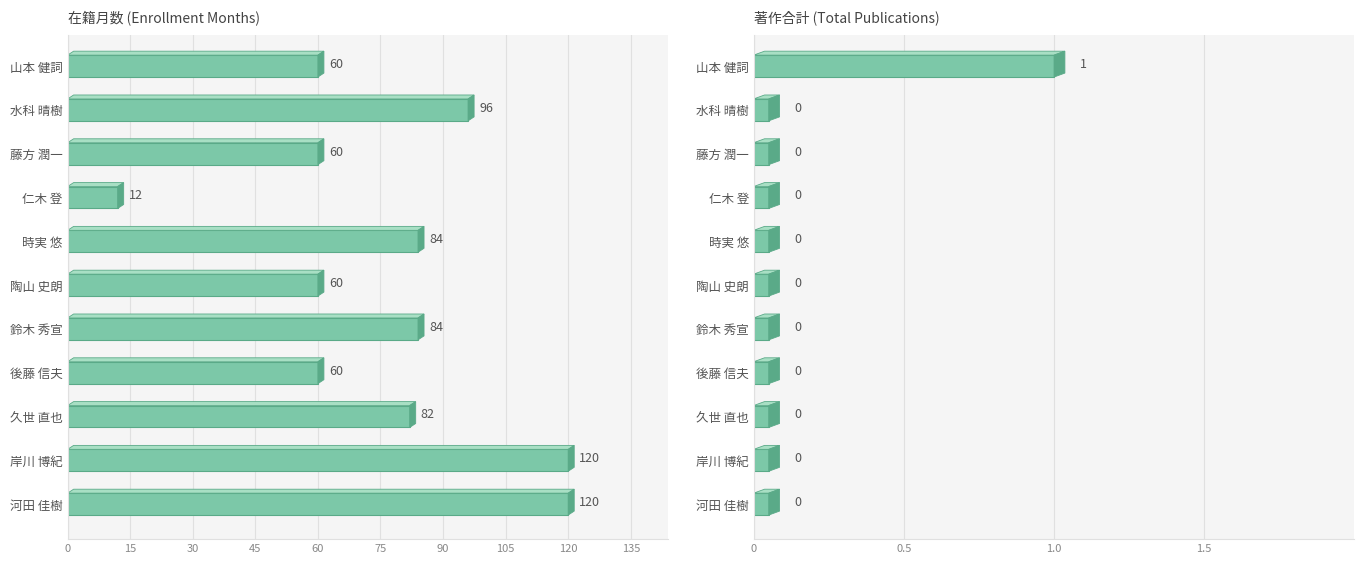

How many 在籍月数 values are between 60 and 96?

8